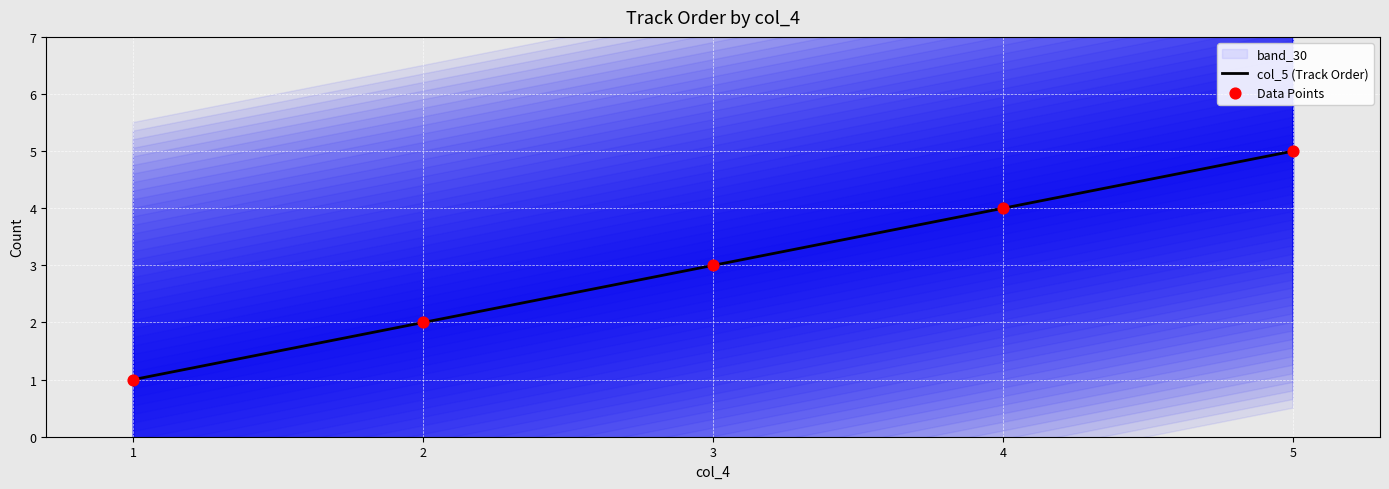

List the labels in order of col_5 (Track Order) value, largest first.

5, 4, 3, 2, 1